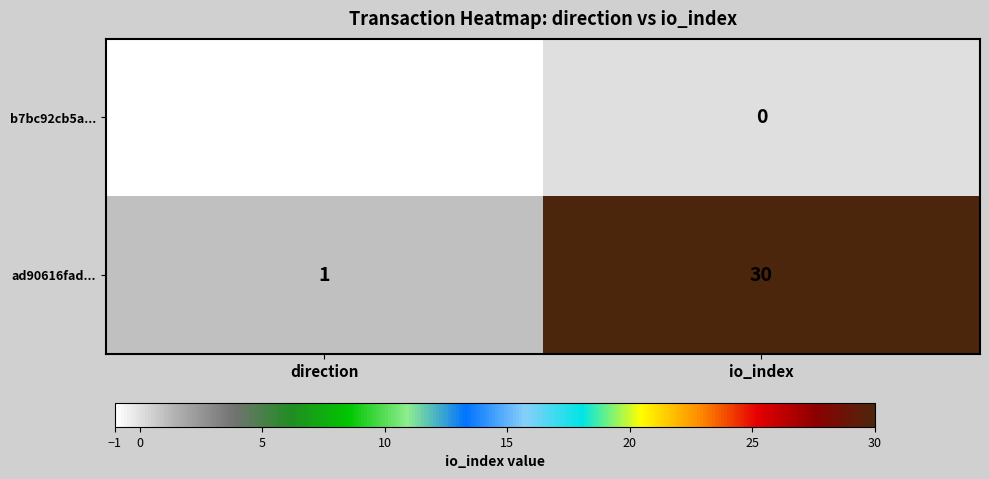

Which series has the largest total across all categories?

ad90616fad...